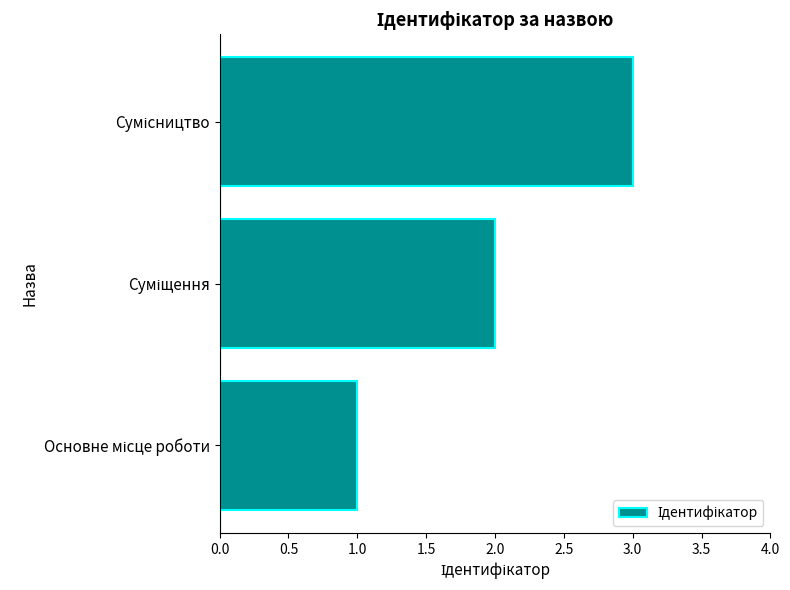

What is the maximum value shown in the chart?

3